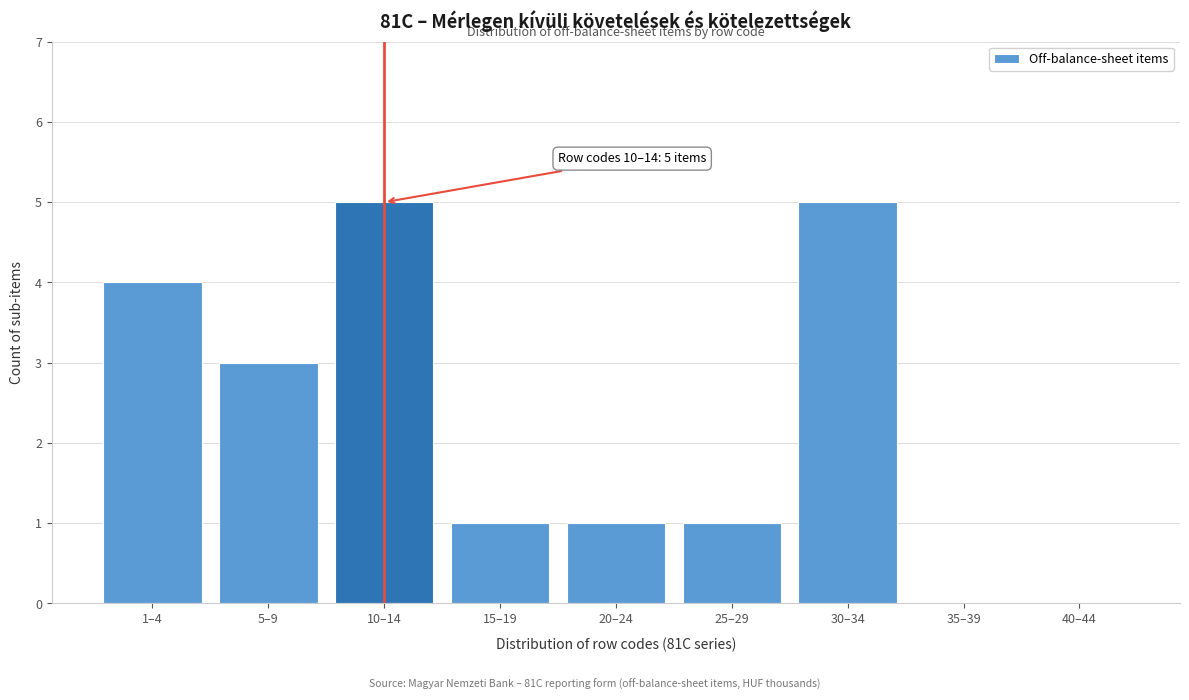

Reading right to left, what are all the values shown in this chart?

40–44=0	35–39=0	30–34=5	25–29=1	20–24=1	15–19=1	10–14=5	5–9=3	1–4=4